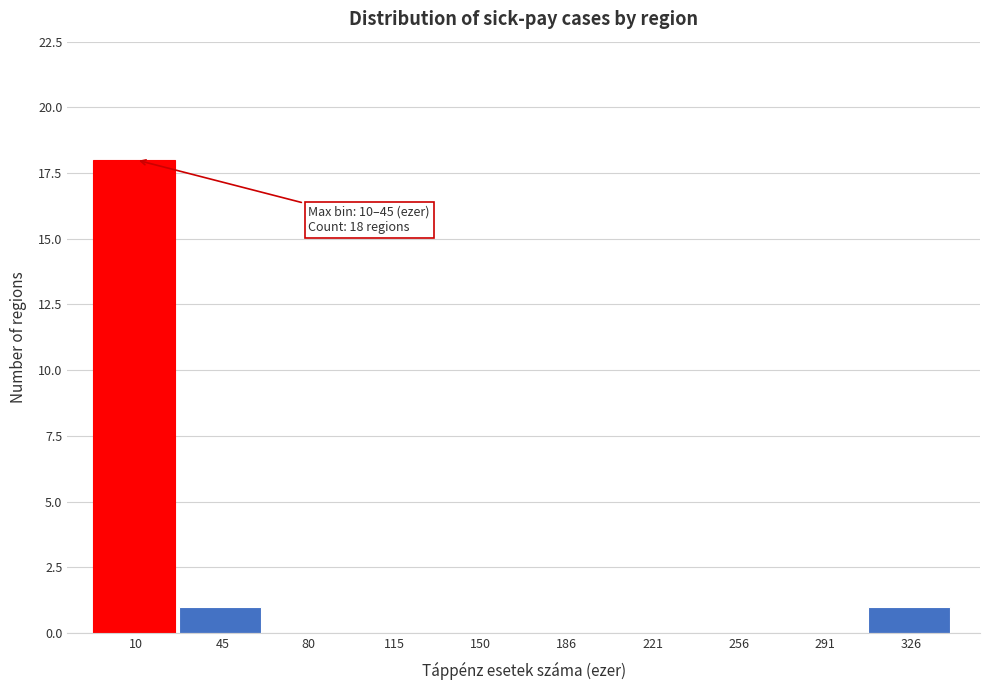

Reading left to right, list all the values displayed in this chart.

10=18	45=1	80=0	115=0	150=0	186=0	221=0	256=0	291=0	326=1